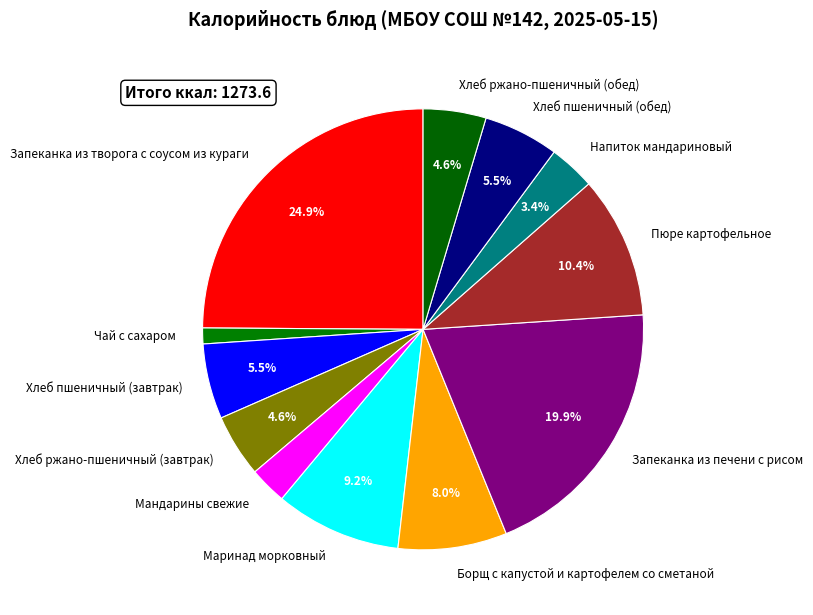

Which slice is the largest?

Запеканка из творога с соусом из кураги